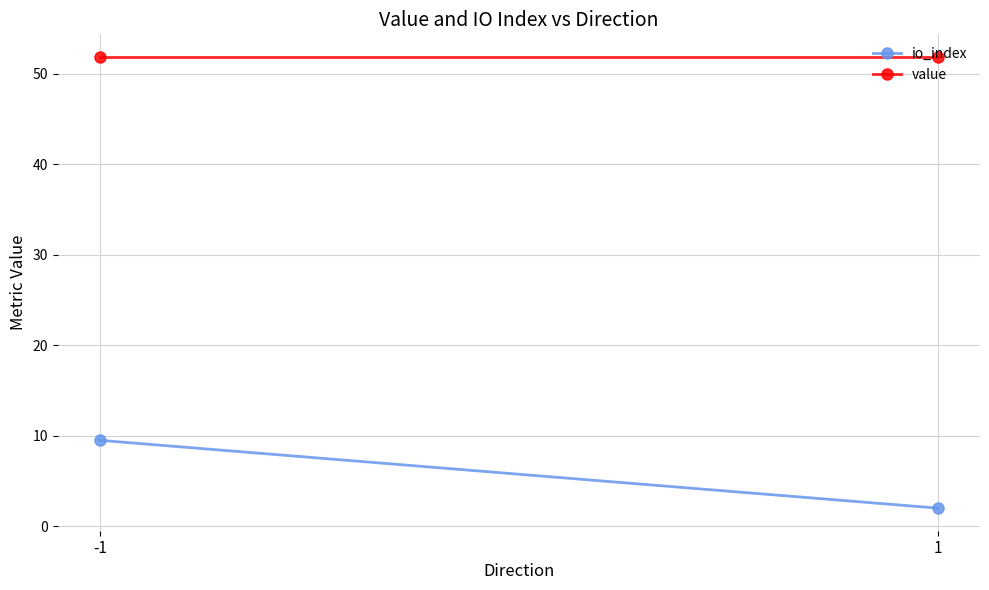

Reading left to right, extract all data points from this chart.

io_index: -1=9.5	1=2.0
value: -1=51.9	1=51.9